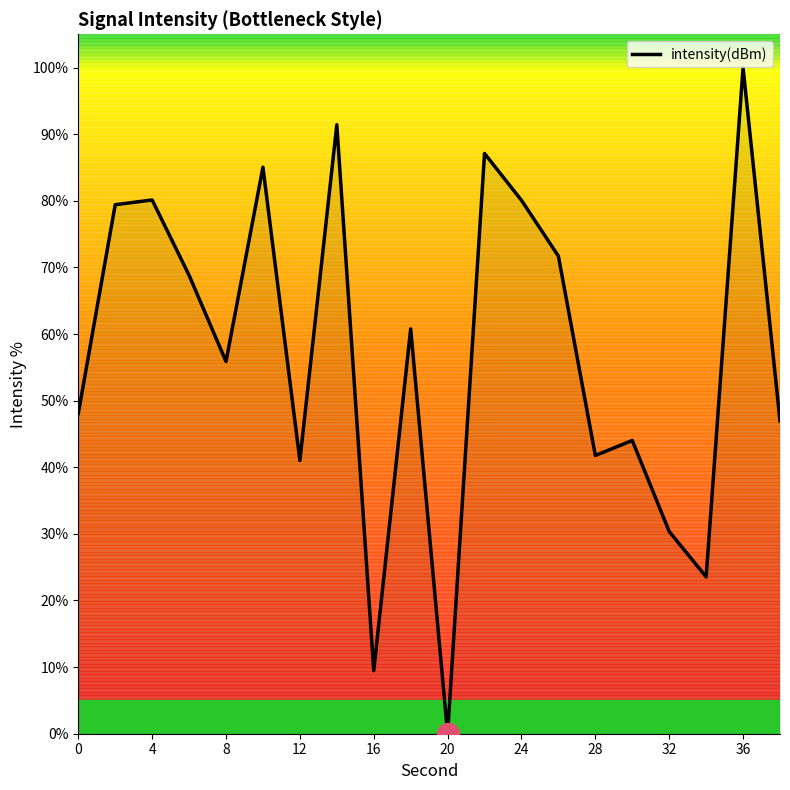

What is the difference between the maximum and minimum values?

100.0